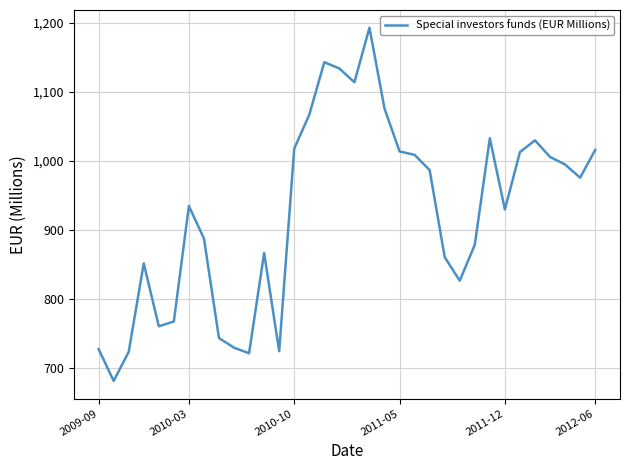

What is the maximum value shown in the chart?

1193